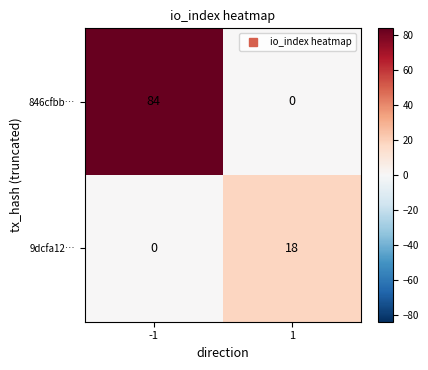

Which label corresponds to the largest value in the chart?

-1